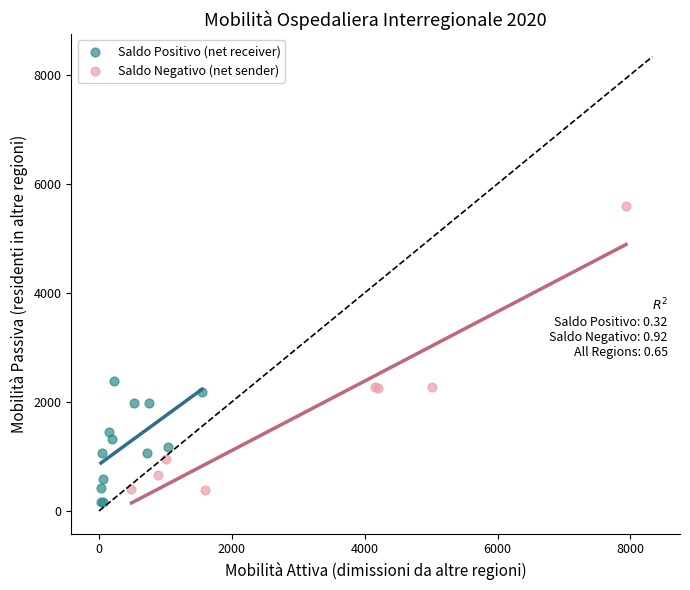

Which series reaches the maximum Y coordinate?

Saldo Negativo (net sender)